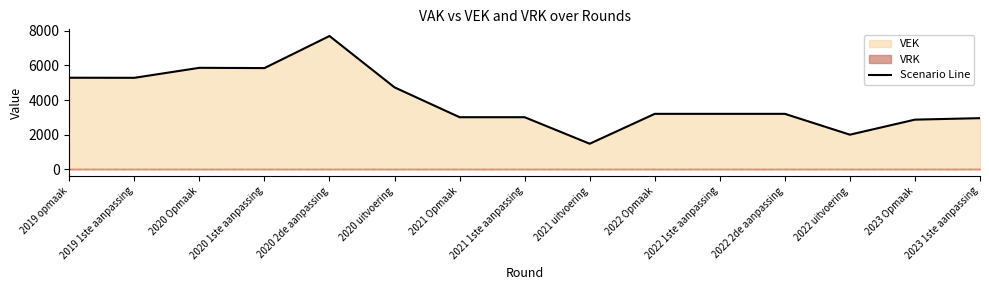

At which label is the value closest to 4585?

2020 uitvoering